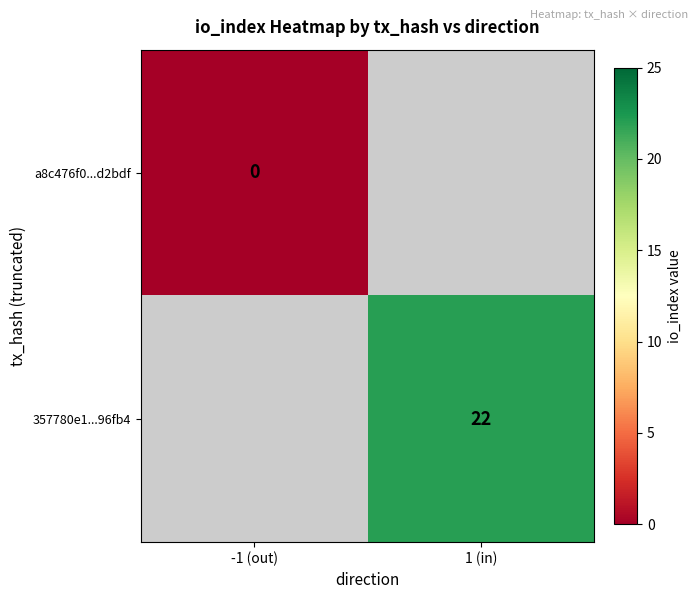

What is the maximum value shown in the chart?

22.0